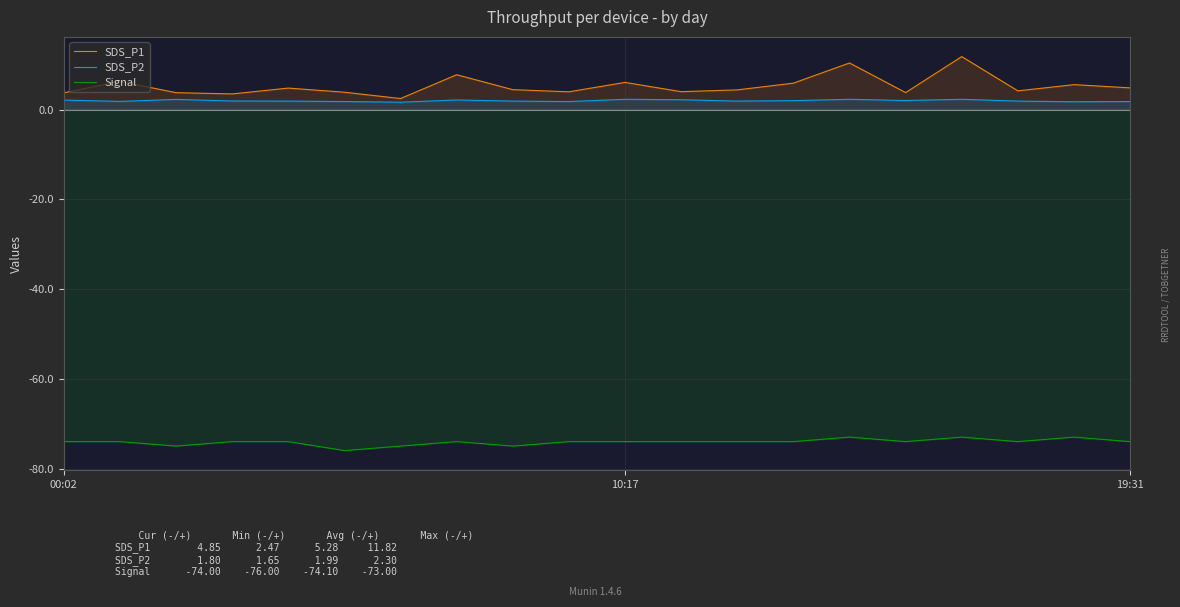

List the series in order of their peak value, lowest first.

Signal, SDS_P2, SDS_P1